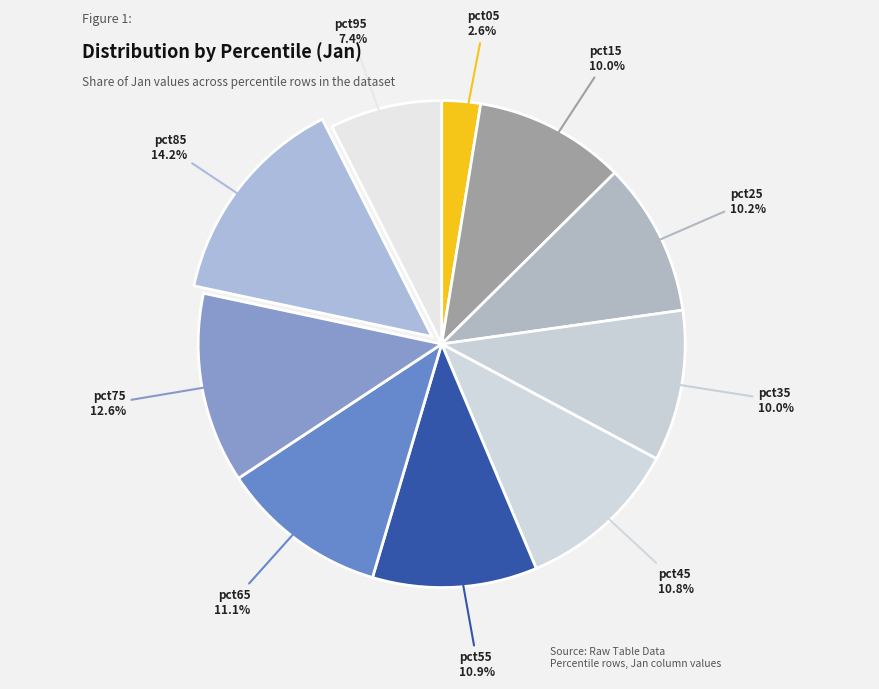

Is there a majority slice in this chart?

No